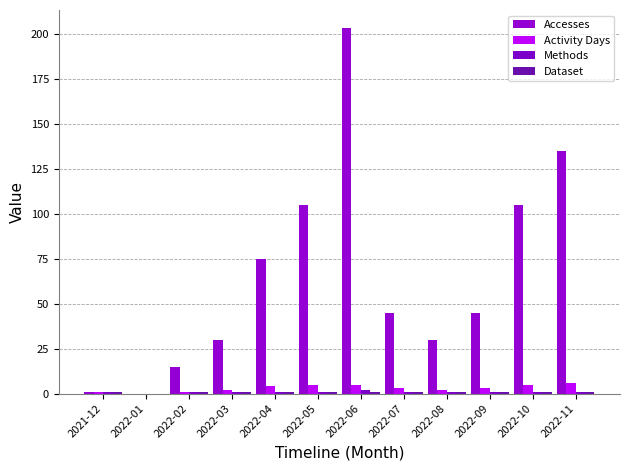

What position from the right is 2022-08?

4